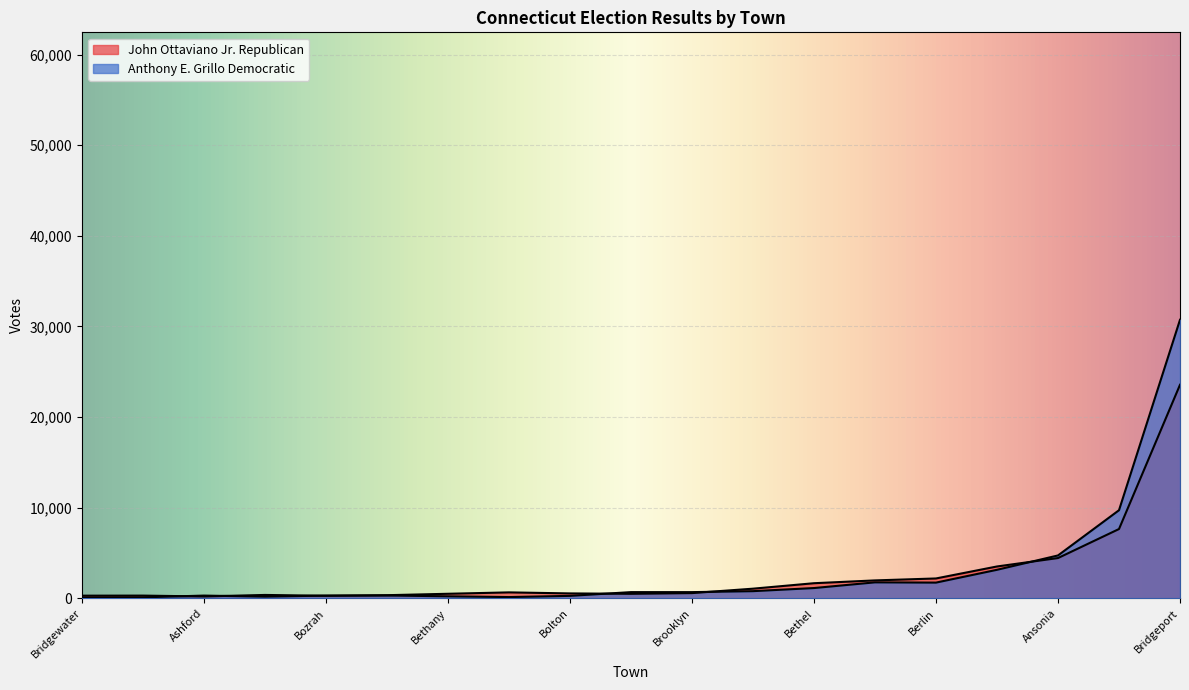

What is the sum of the John Ottaviano Jr. Republican values at Avon and Bloomfield?

3057